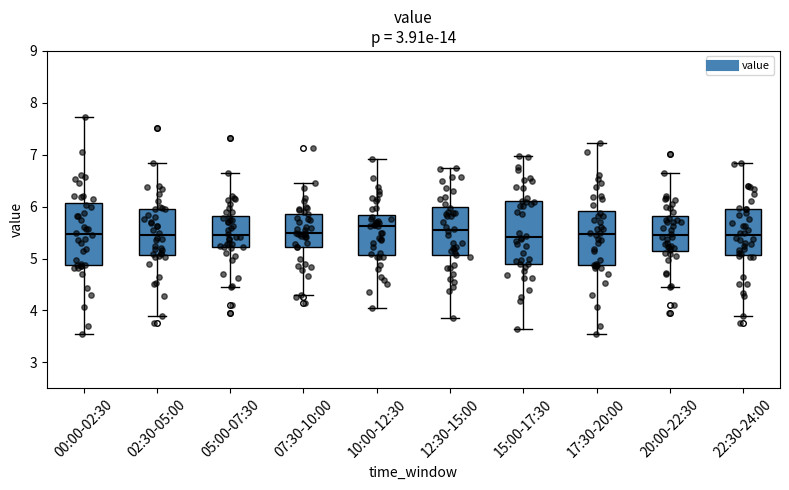

Where does the upper whisker of the box for 22:30-24:00 end on the y-axis? The values are not printed on the chart, so give them approximately, as read against the axis.

6.9